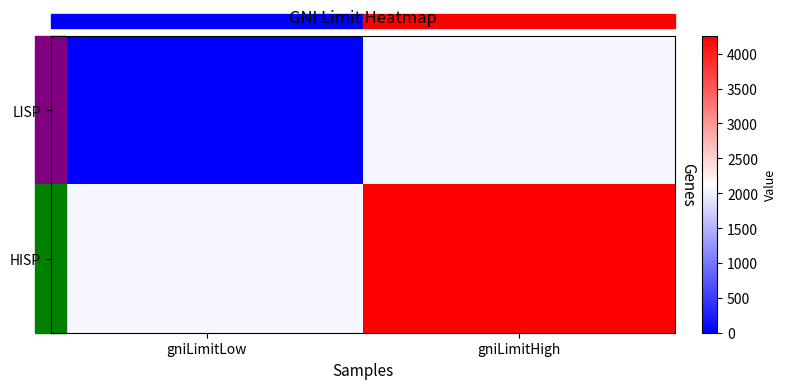

Which series changed the most between gniLimitLow and gniLimitHigh?

HISP